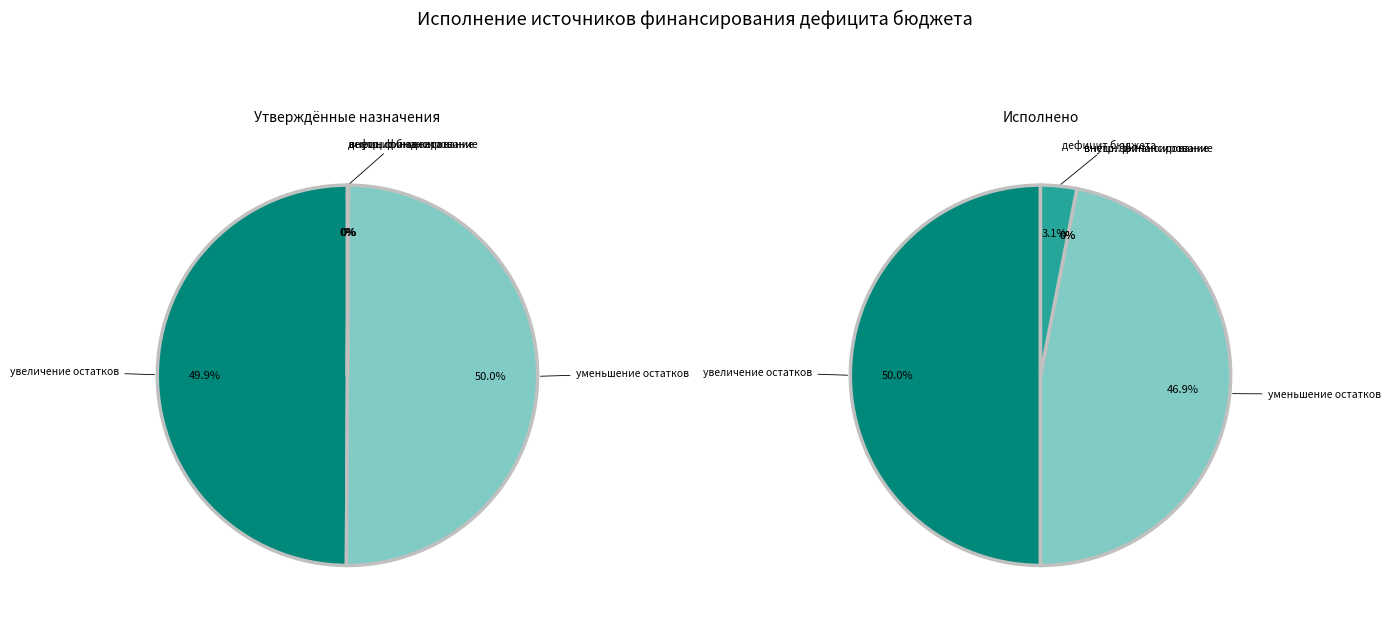

What percentage is NOT represented by источники внешнего финансирования?

100.0%